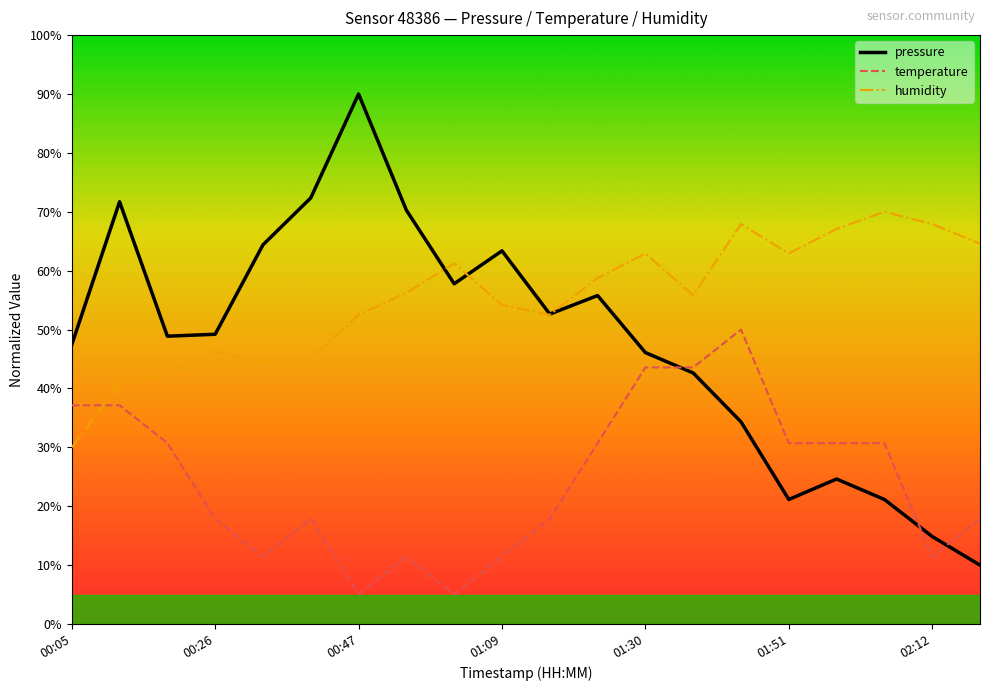

Does the chart have visible grid lines?

No